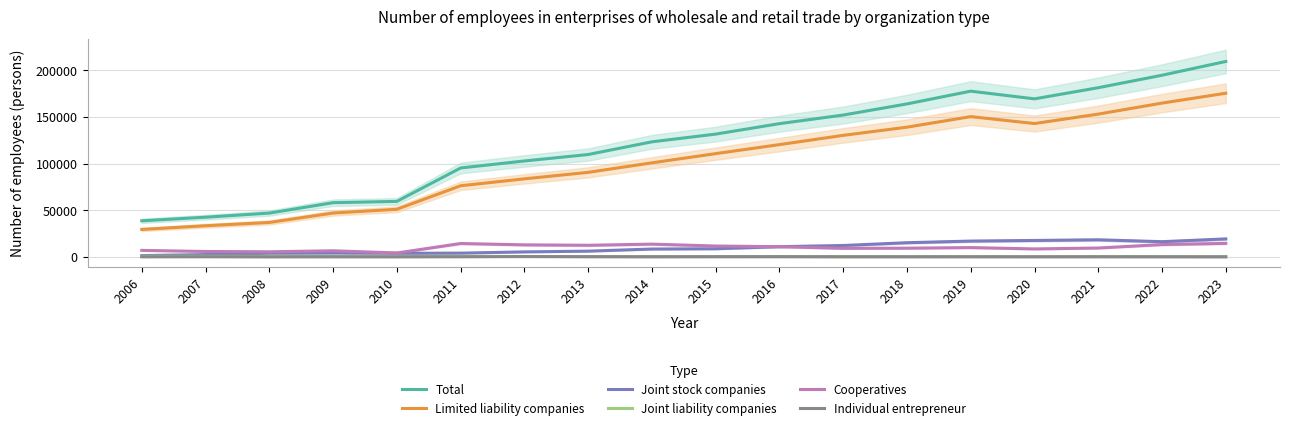

Which series has the largest total across all categories?

Total